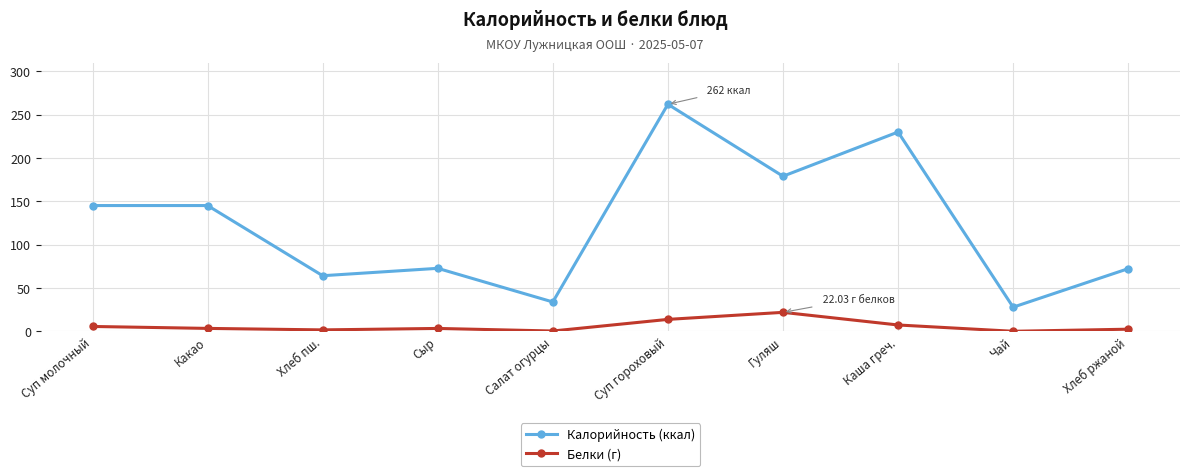

Which category has the highest value across all series?

Суп гороховый